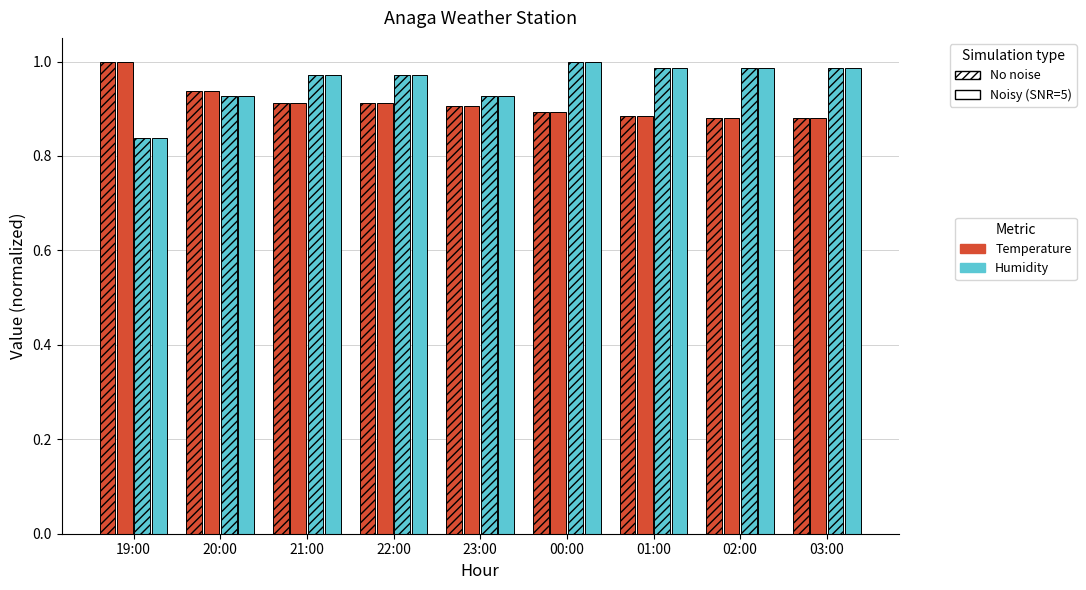

True or false: Humidity_NoNoise has a value of 1.5 at 02:00.

False